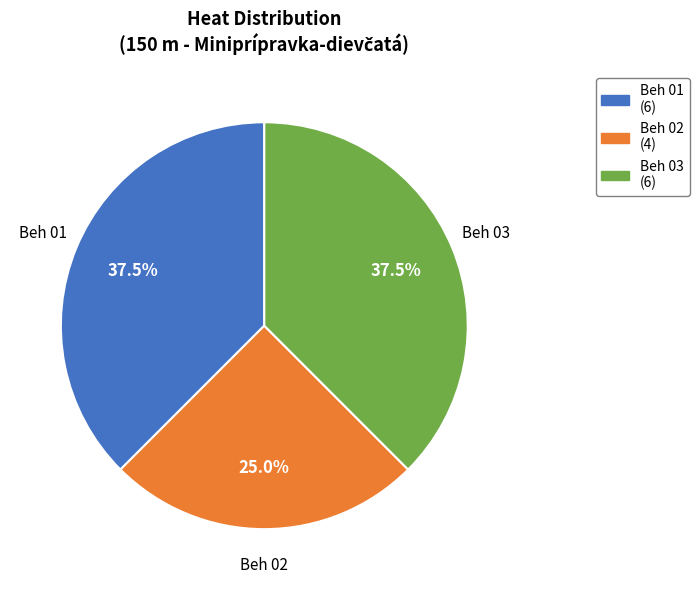

What is the ratio of the value at Beh 02 (4) to the value at Beh 01 (6)?

0.7